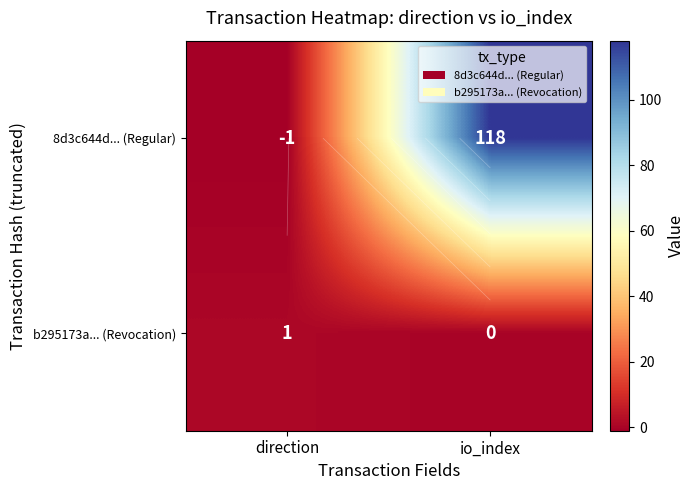

What is the difference between the b295173a... (Revocation) values at io_index and direction?

1